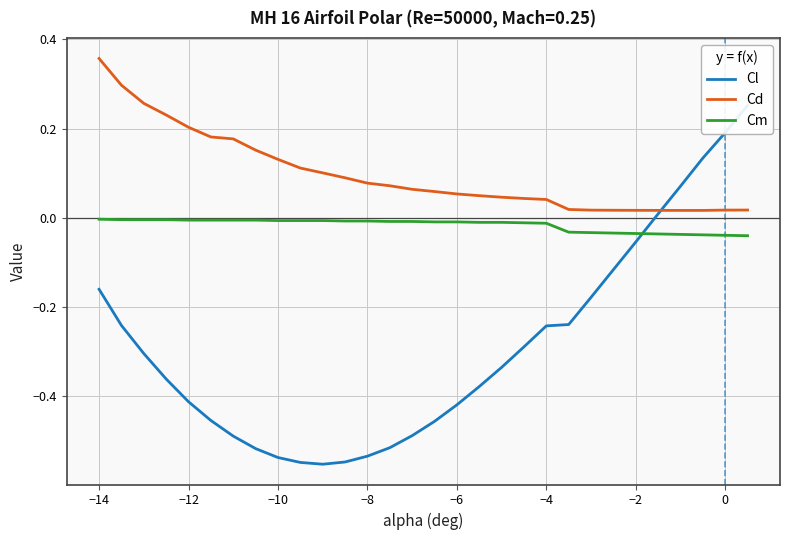

Is it true that Cm equals -0.0 at −12?

True